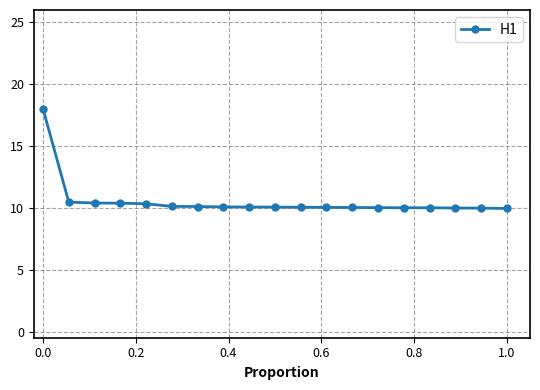

How many lines are shown in the chart?

1